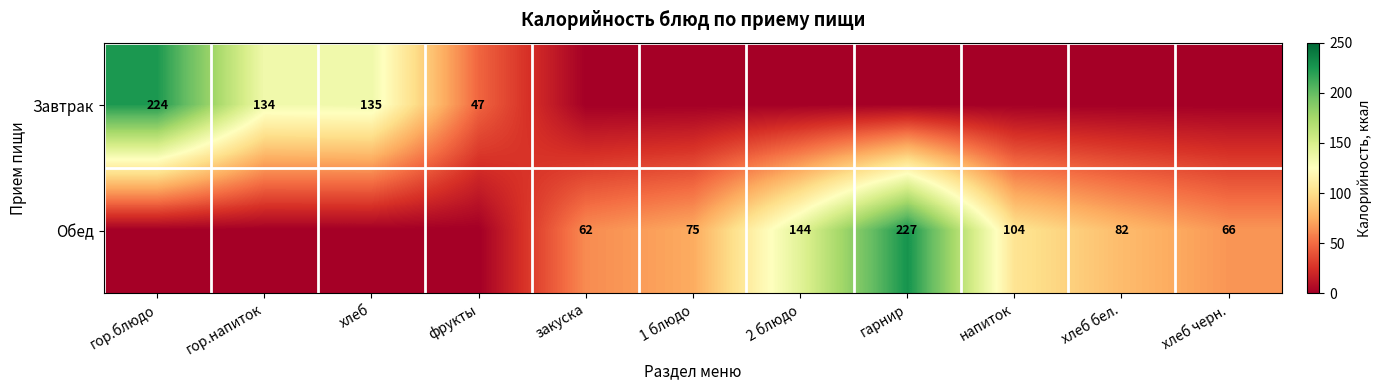

The Обед series shows 75 at 1 блюдо. True or false?

True